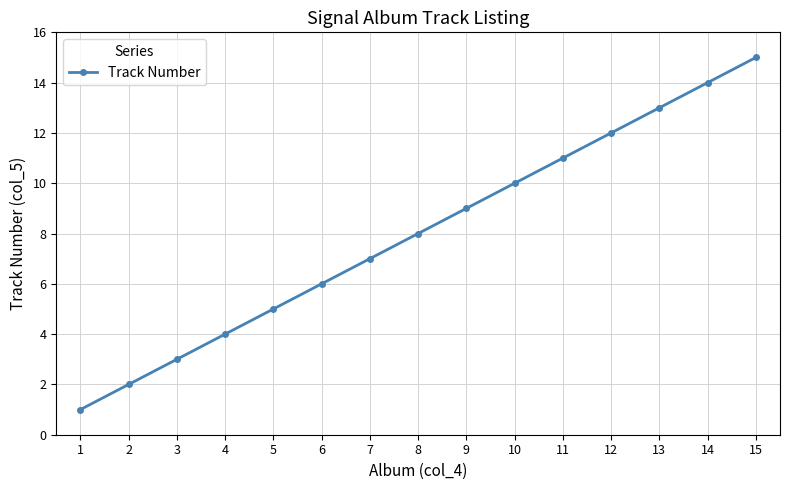

Reading left to right, transcribe all the data shown in this chart.

1=1	2=2	3=3	4=4	5=5	6=6	7=7	8=8	9=9	10=10	11=11	12=12	13=13	14=14	15=15